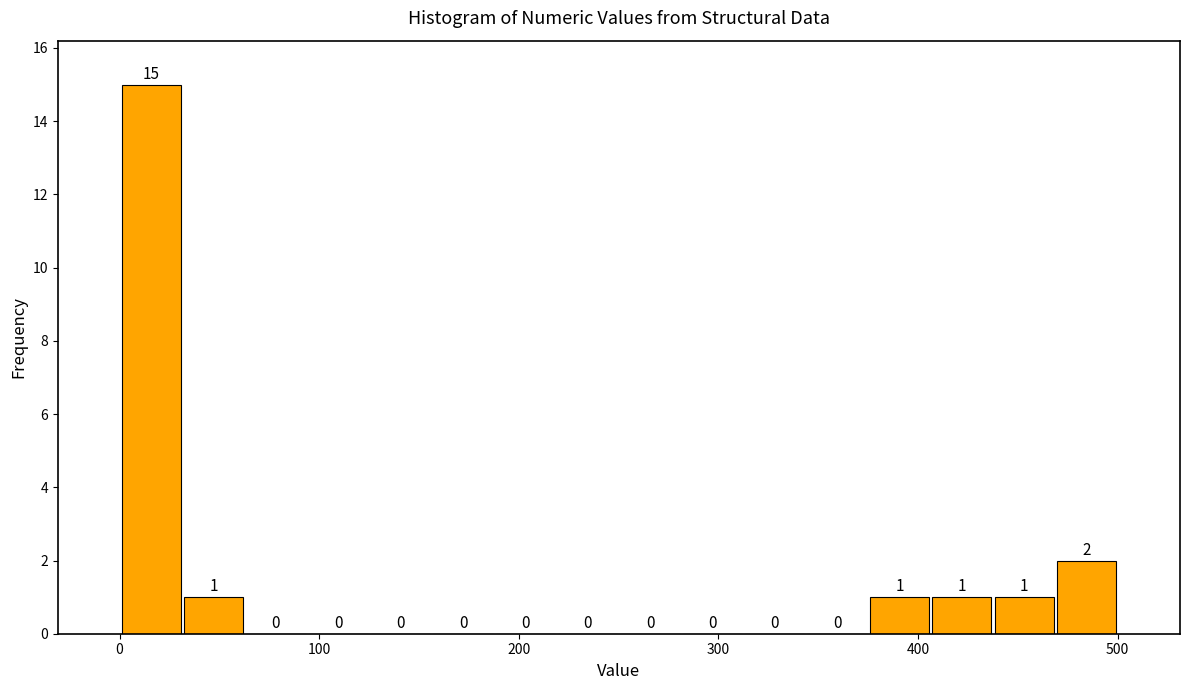

Around what value on the x-axis is the tallest bar? Give the approximate position of its centre, as read against the axis.

20